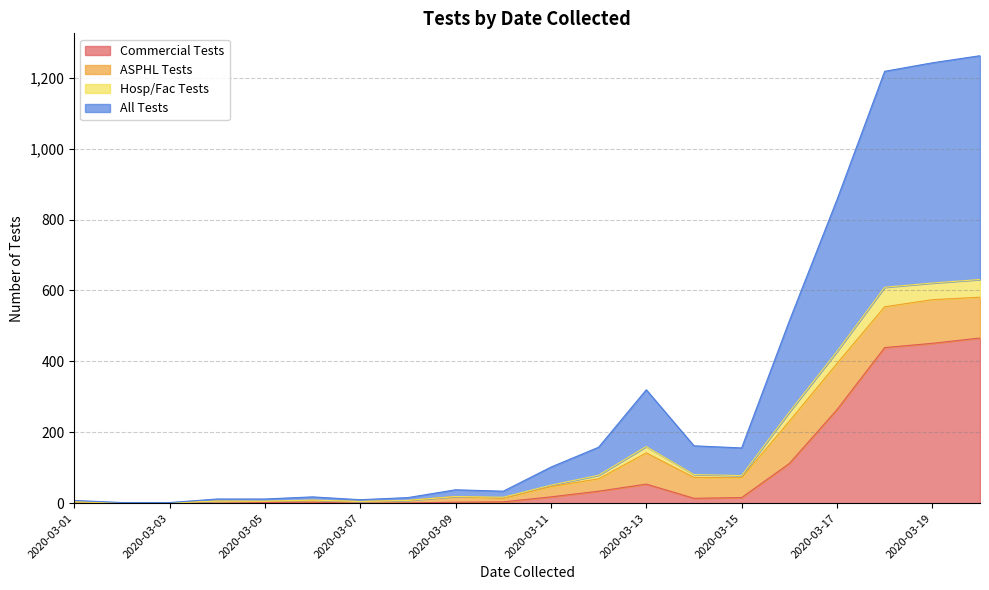

The Hosp/Fac Tests series shows 257 at 2020-03-16. True or false?

True